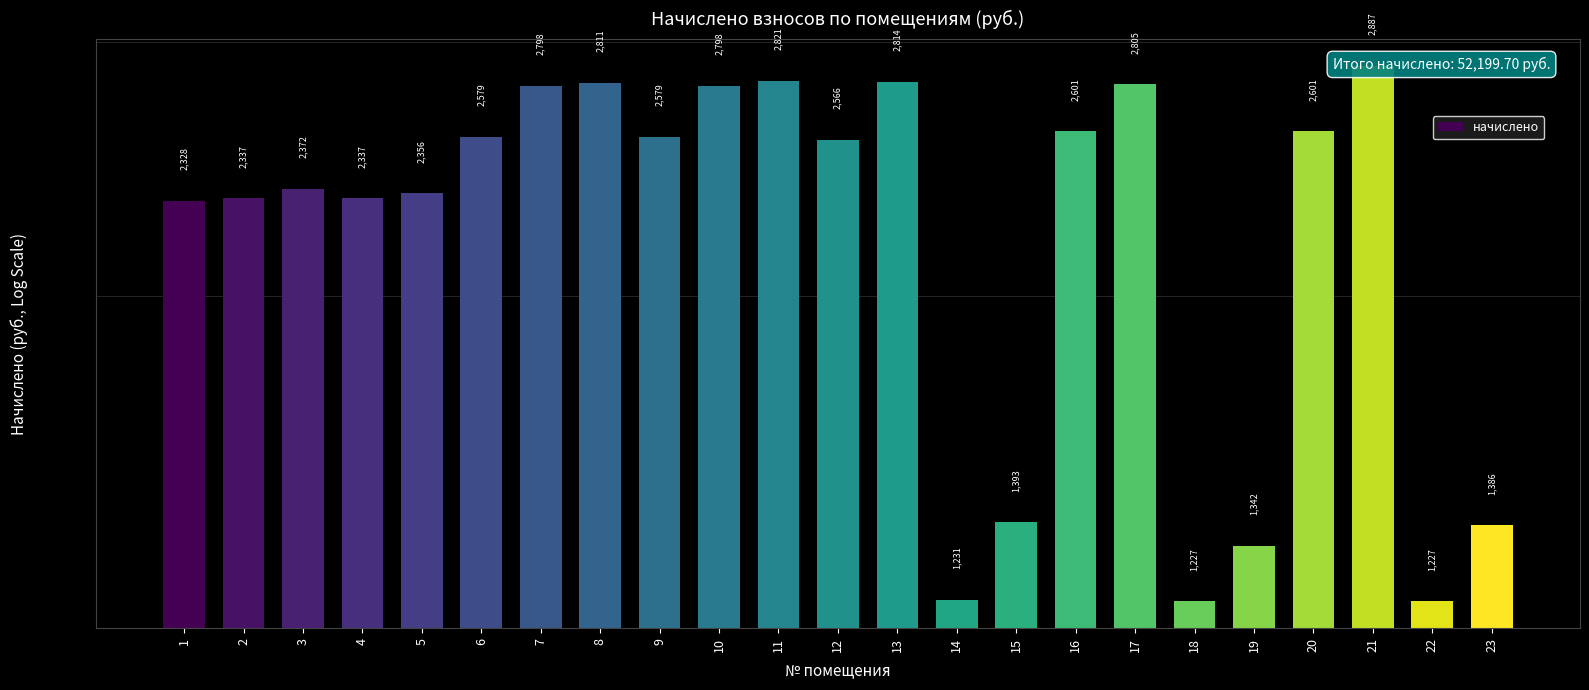

What value does the data have at 7?

2798.4